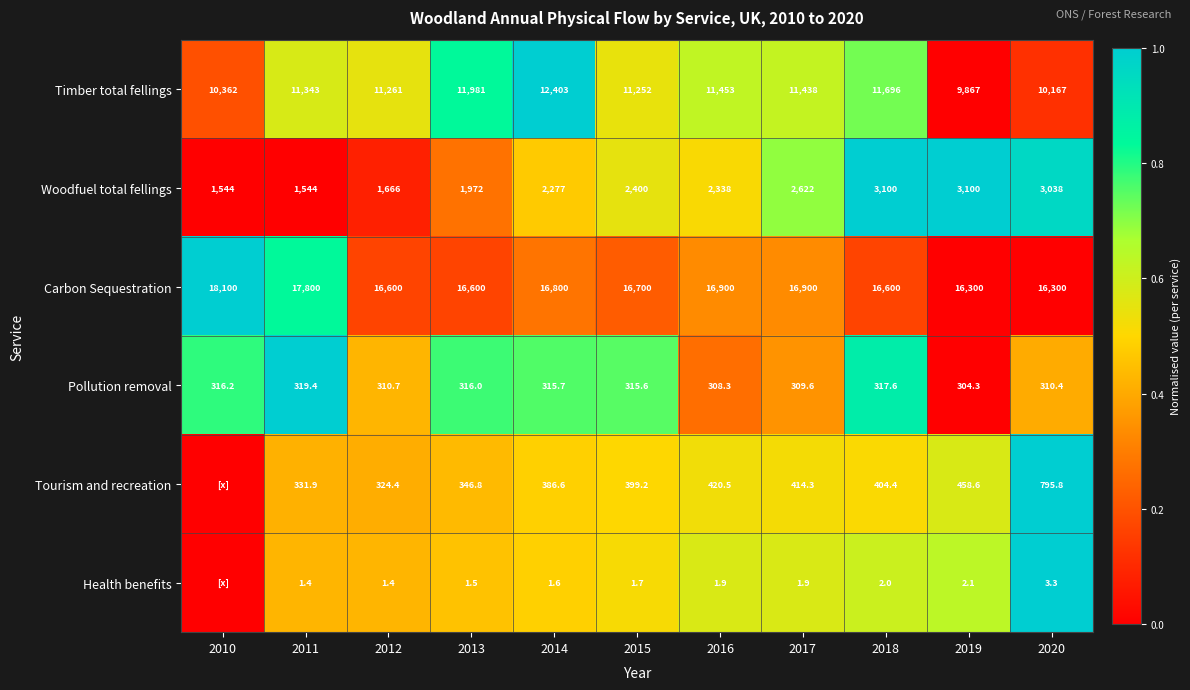

At 2018, list the series in order from largest to smallest.

Carbon Sequestration, Timber total fellings, Woodfuel total fellings, Tourism and recreation, Pollution removal, Health benefits